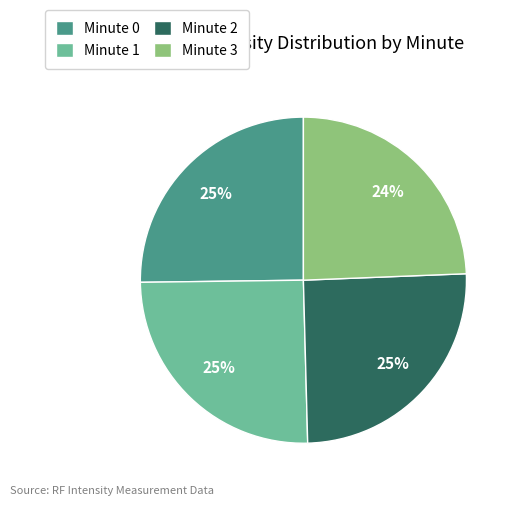

What is the ratio of the value at Minute 3 to the value at Minute 0?

1.0